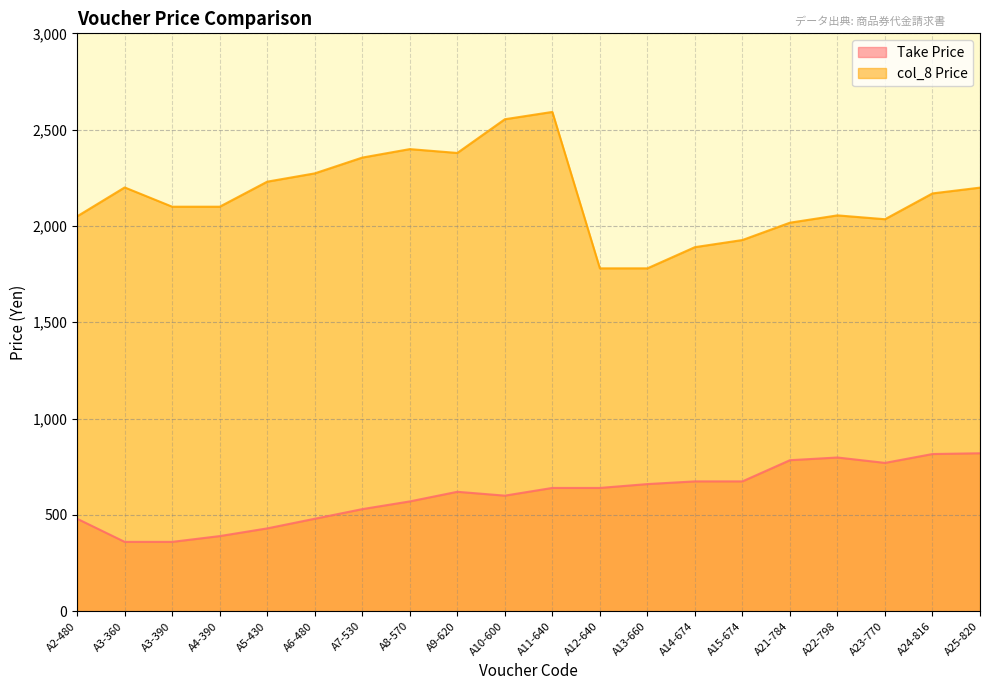

What is the value of the Take Price point at the 17th from the left?

798